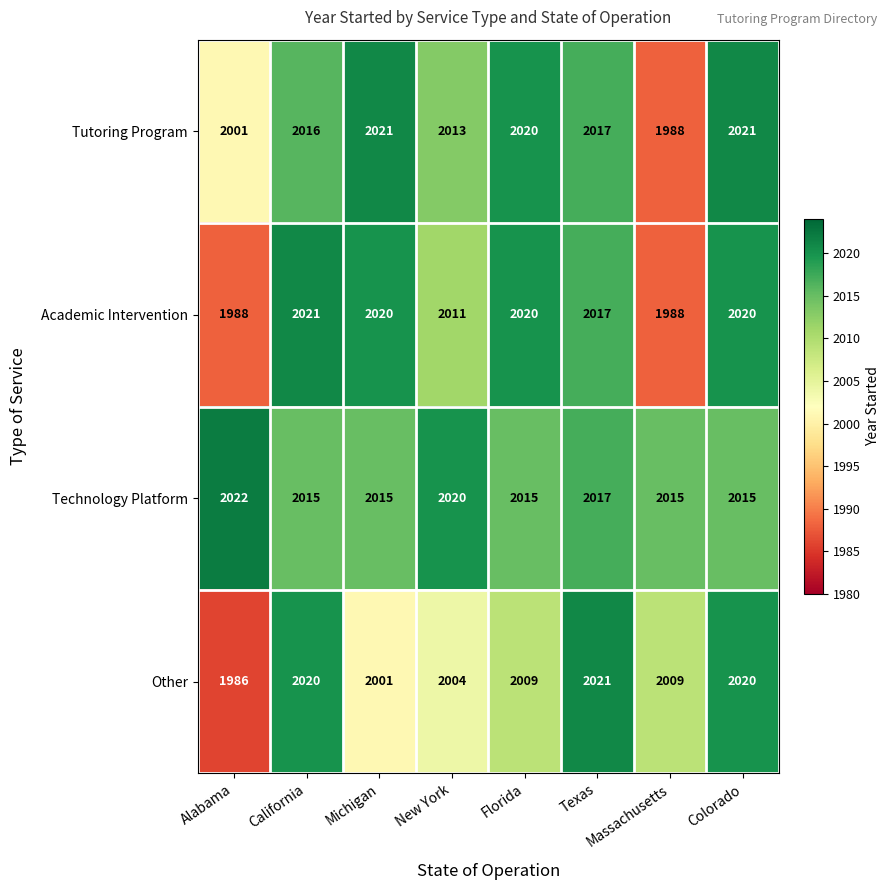

Is it true that Technology Platform equals 1364 at Alabama?

False